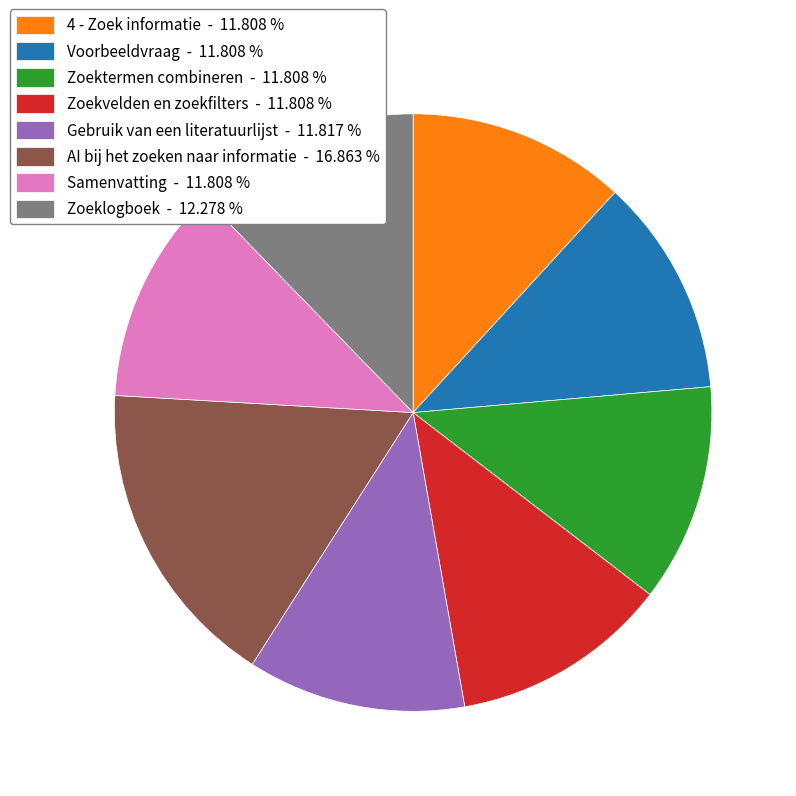

Does Voorbeeldvraag account for over 50% of the chart?

No